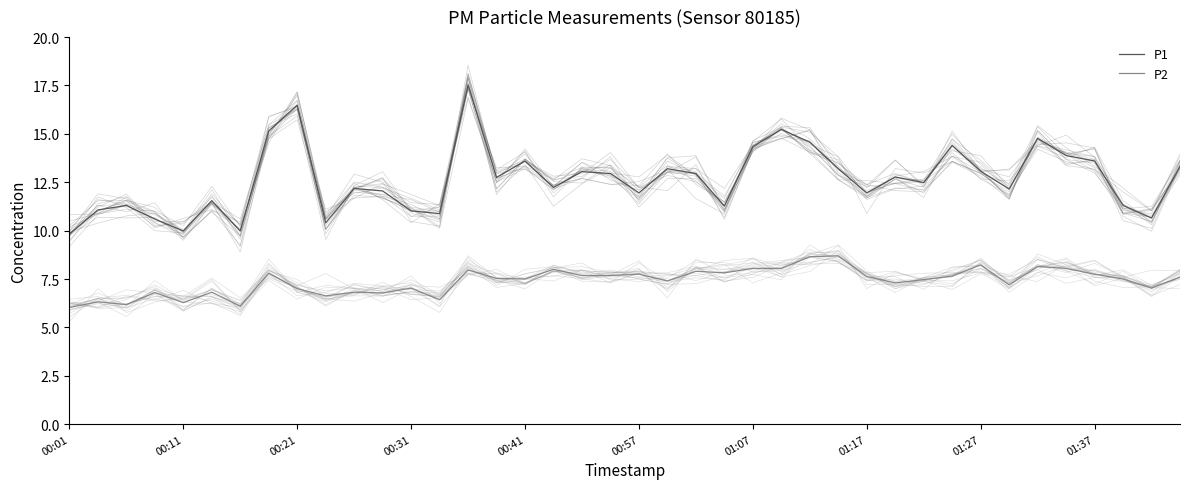

How many interior local peaks does the P2 series have?

13